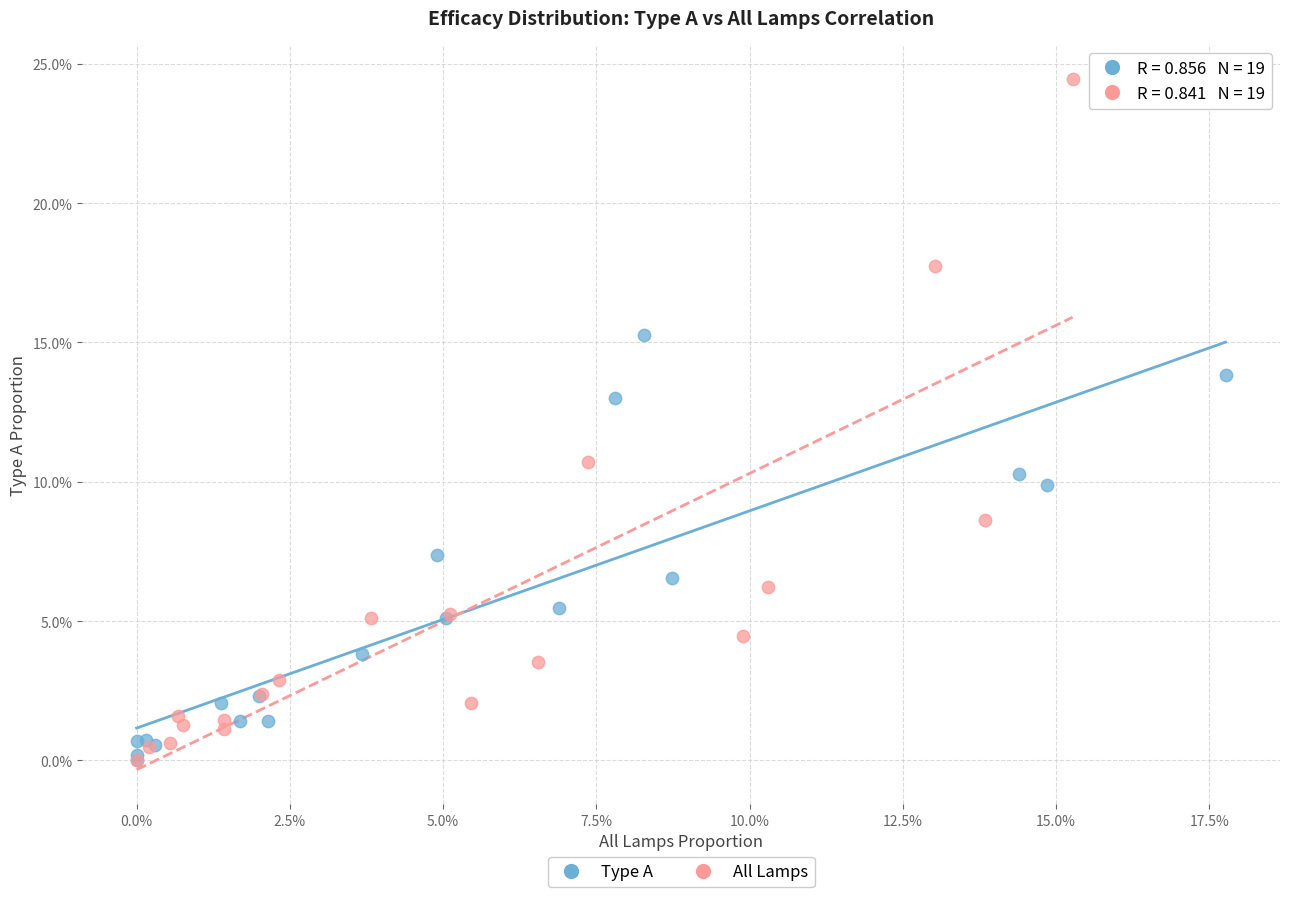

What are all the series names shown in the legend?

Type A, All Lamps